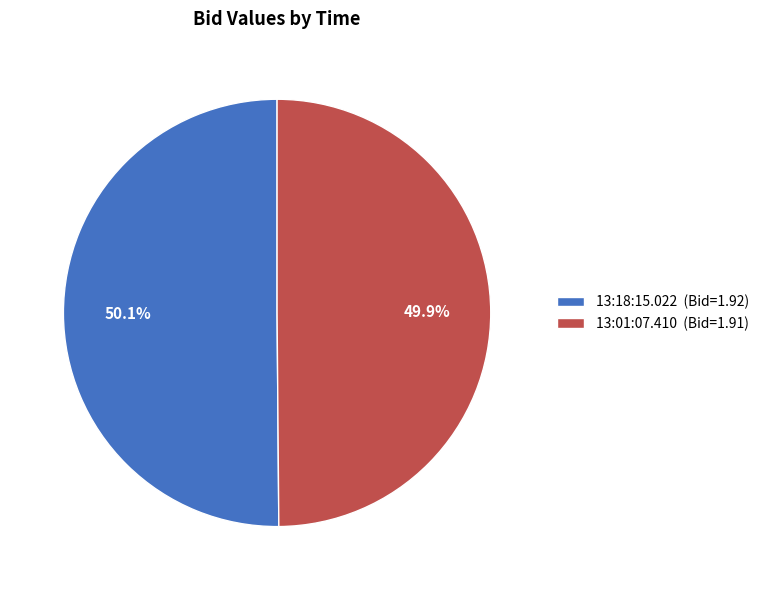

What is the ratio of the value at 13:18:15.022 (Bid=1.92) to the value at 13:01:07.410 (Bid=1.91)?

1.0